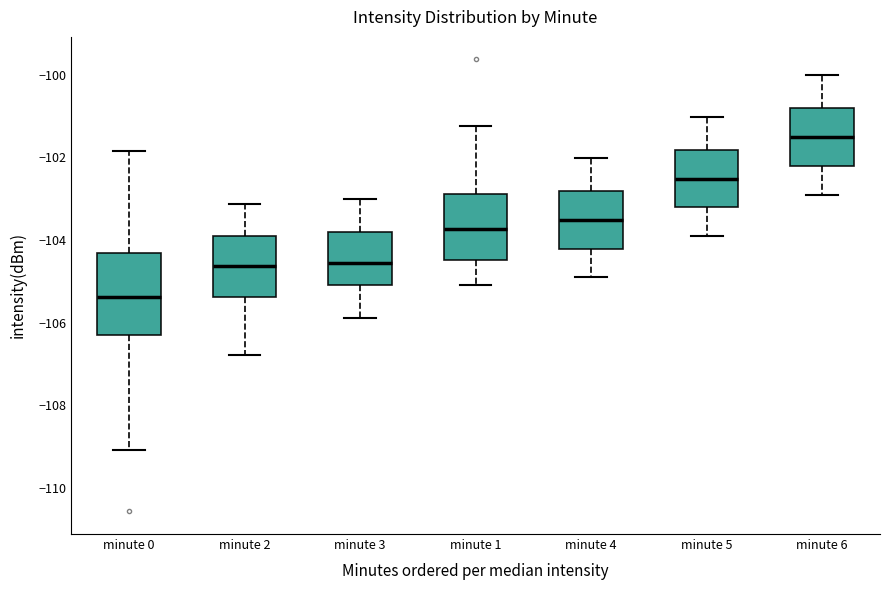

Reading left to right, read every box against the y-axis: the position of its median line, the range the box covers, and the ends of its whiskers. The values are not printed on the chart, so give them approximately, as read against the axis.

minute 0: median -105.4, box -106.4 to -104.4, whiskers -109.0 to -101.8
minute 2: median -104.6, box -105.4 to -104.0, whiskers -106.8 to -103.2
minute 3: median -104.6, box -105.0 to -103.8, whiskers -105.8 to -103.0
minute 1: median -103.8, box -104.4 to -102.8, whiskers -105.0 to -101.2
minute 4: median -103.6, box -104.2 to -102.8, whiskers -105.0 to -102.0
minute 5: median -102.6, box -103.2 to -101.8, whiskers -104.0 to -101.0
minute 6: median -101.6, box -102.2 to -100.8, whiskers -103.0 to -100.0